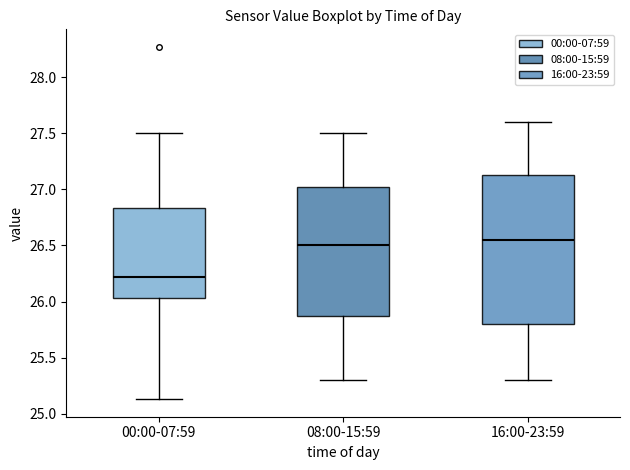

Where does the median line of the box for 08:00-15:59 sit on the y-axis? The values are not printed on the chart, so give them approximately, as read against the axis.

26.50